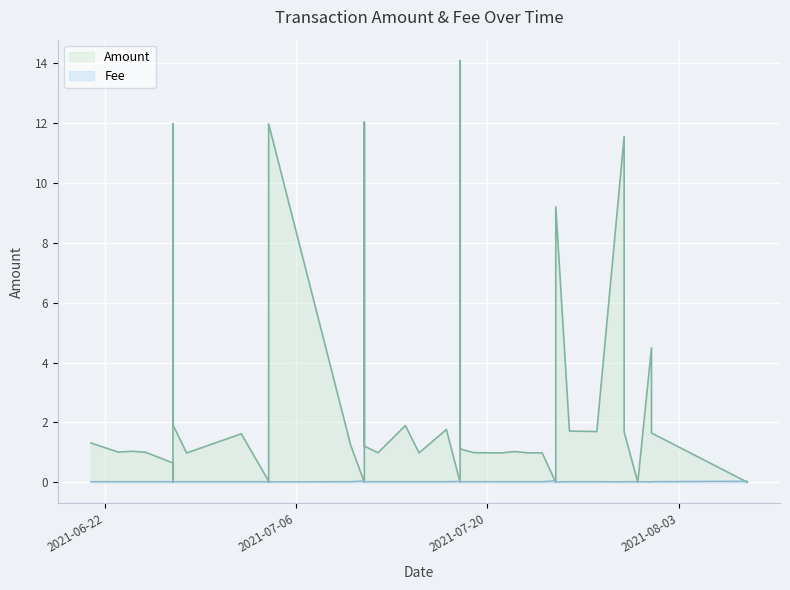

Where is the first local minimum for Amount?

3